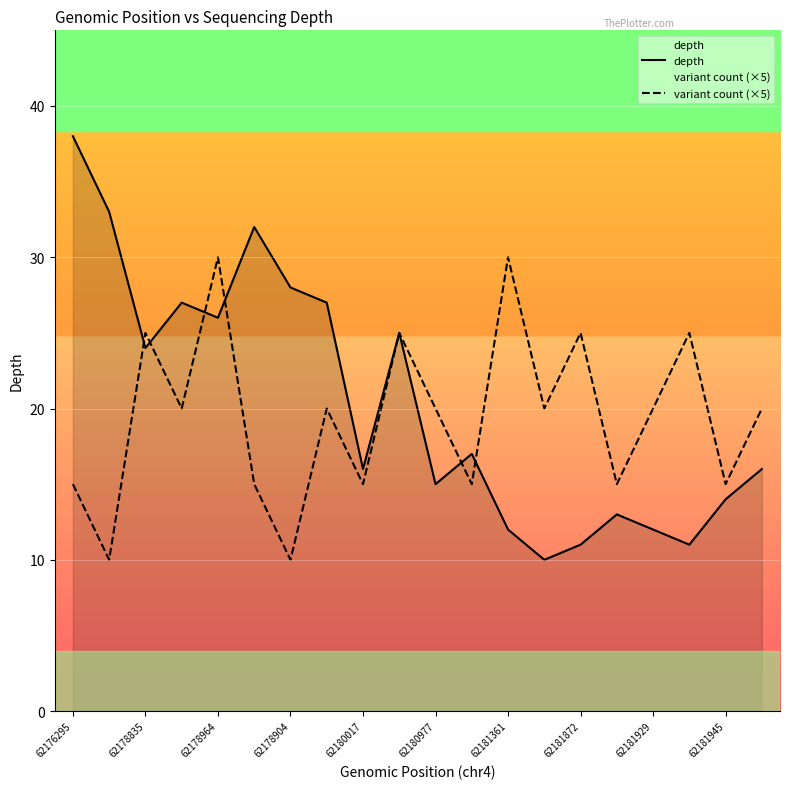

True or false: depth and variant count (×5) cross at least once.

True